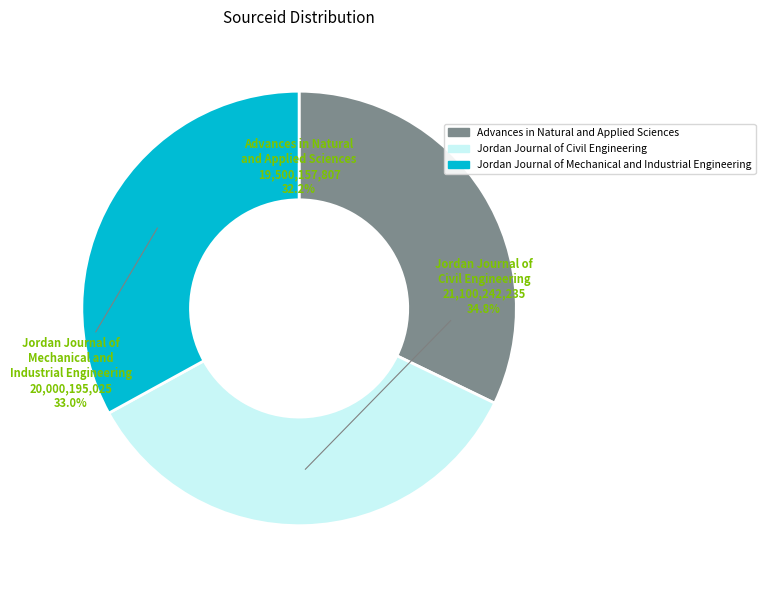

Count the number of slices in the pie.

3